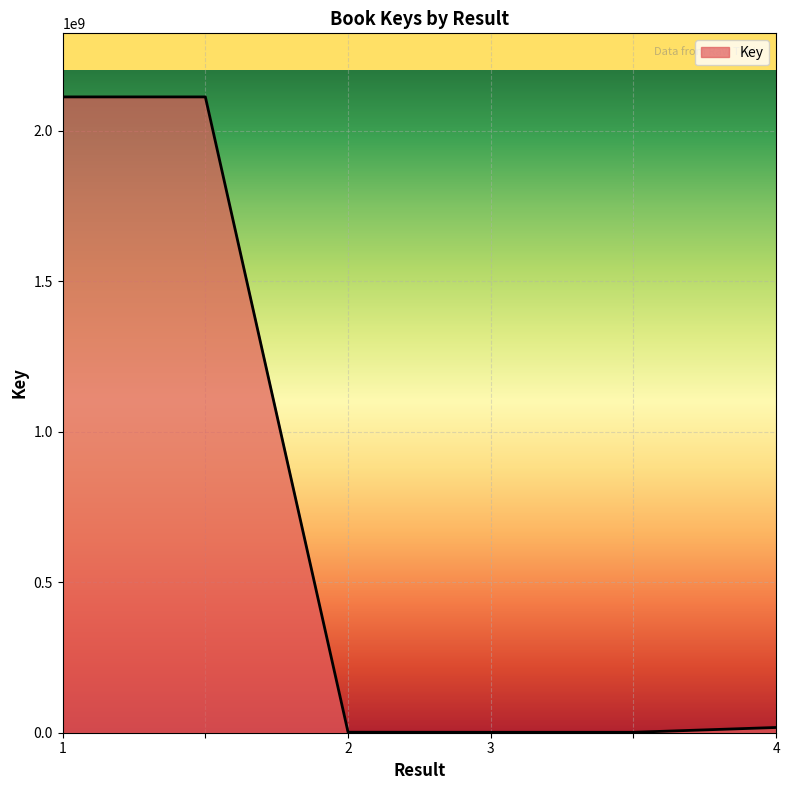

How many series are shown in this chart?

1